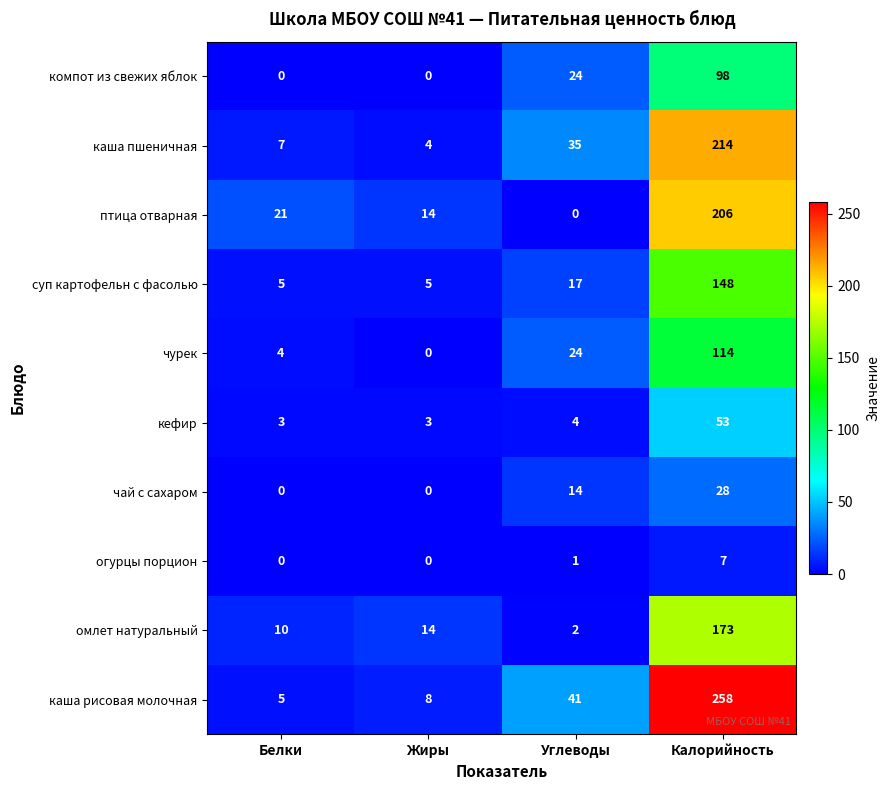

Which label corresponds to the largest value in the chart?

Калорийность